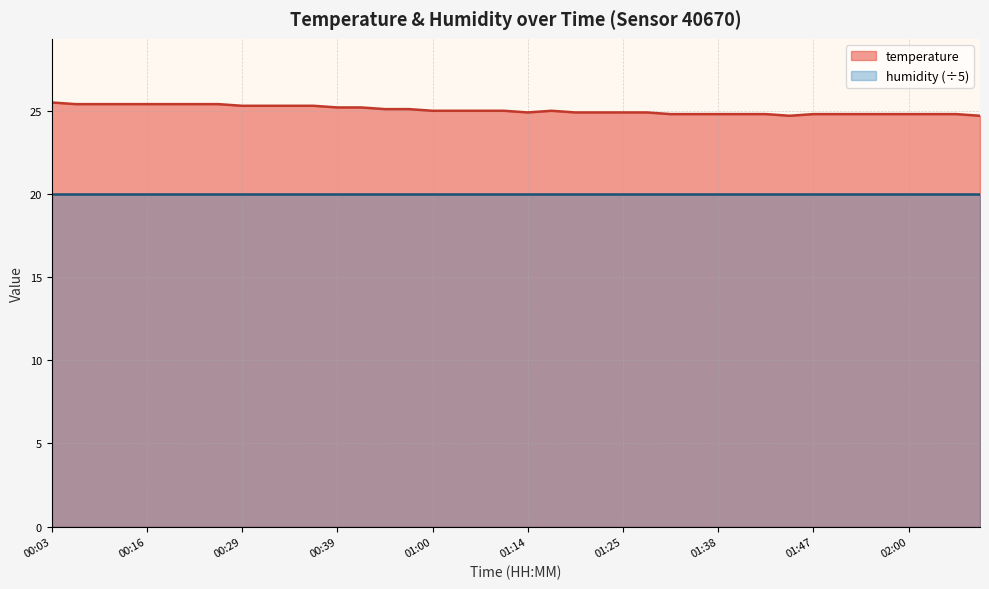

At which label does the data first exceed 25?

00:03